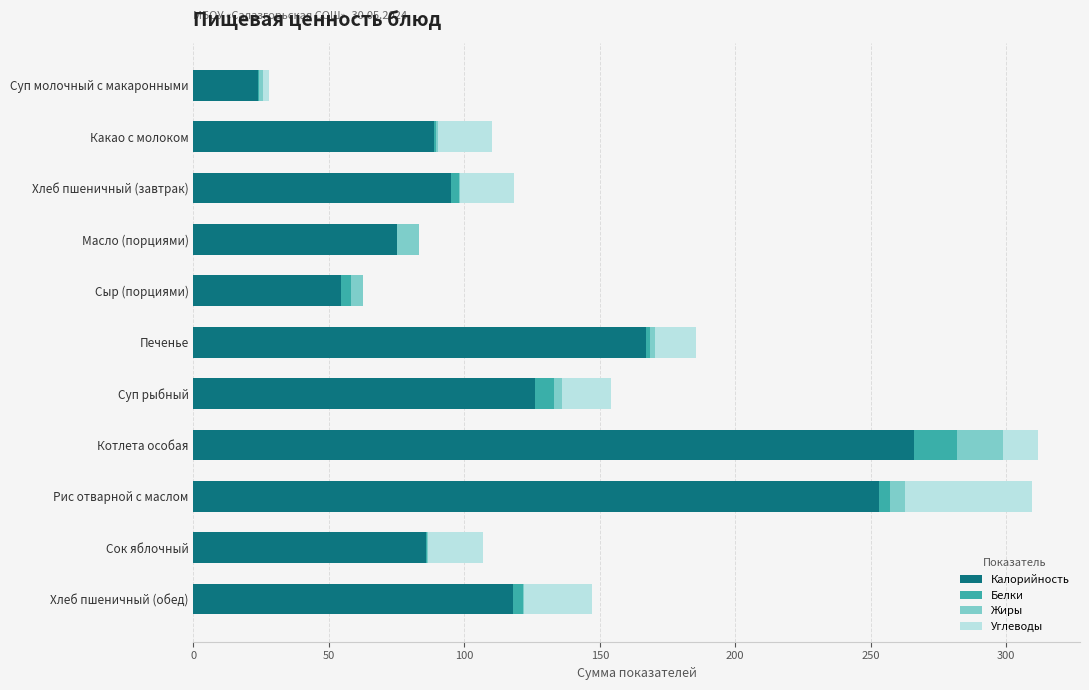

The value of Калорийность at Рис отварной с маслом is 110.2. True or false?

False